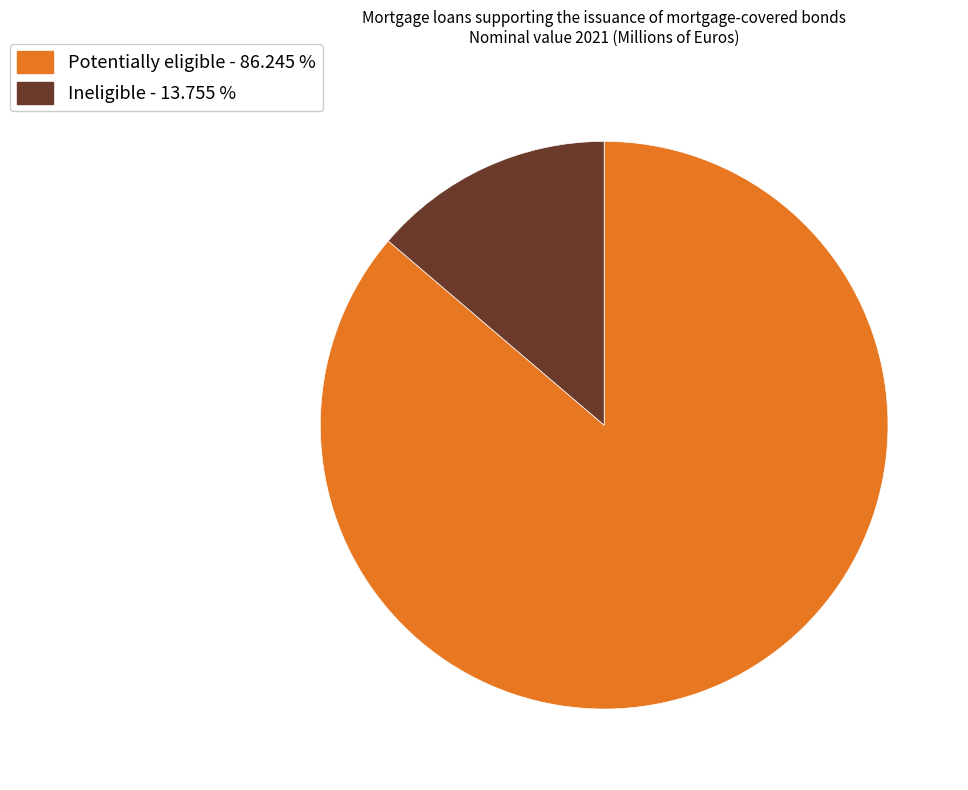

Combined, do Ineligible and Potentially eligible account for over 50%?

Yes